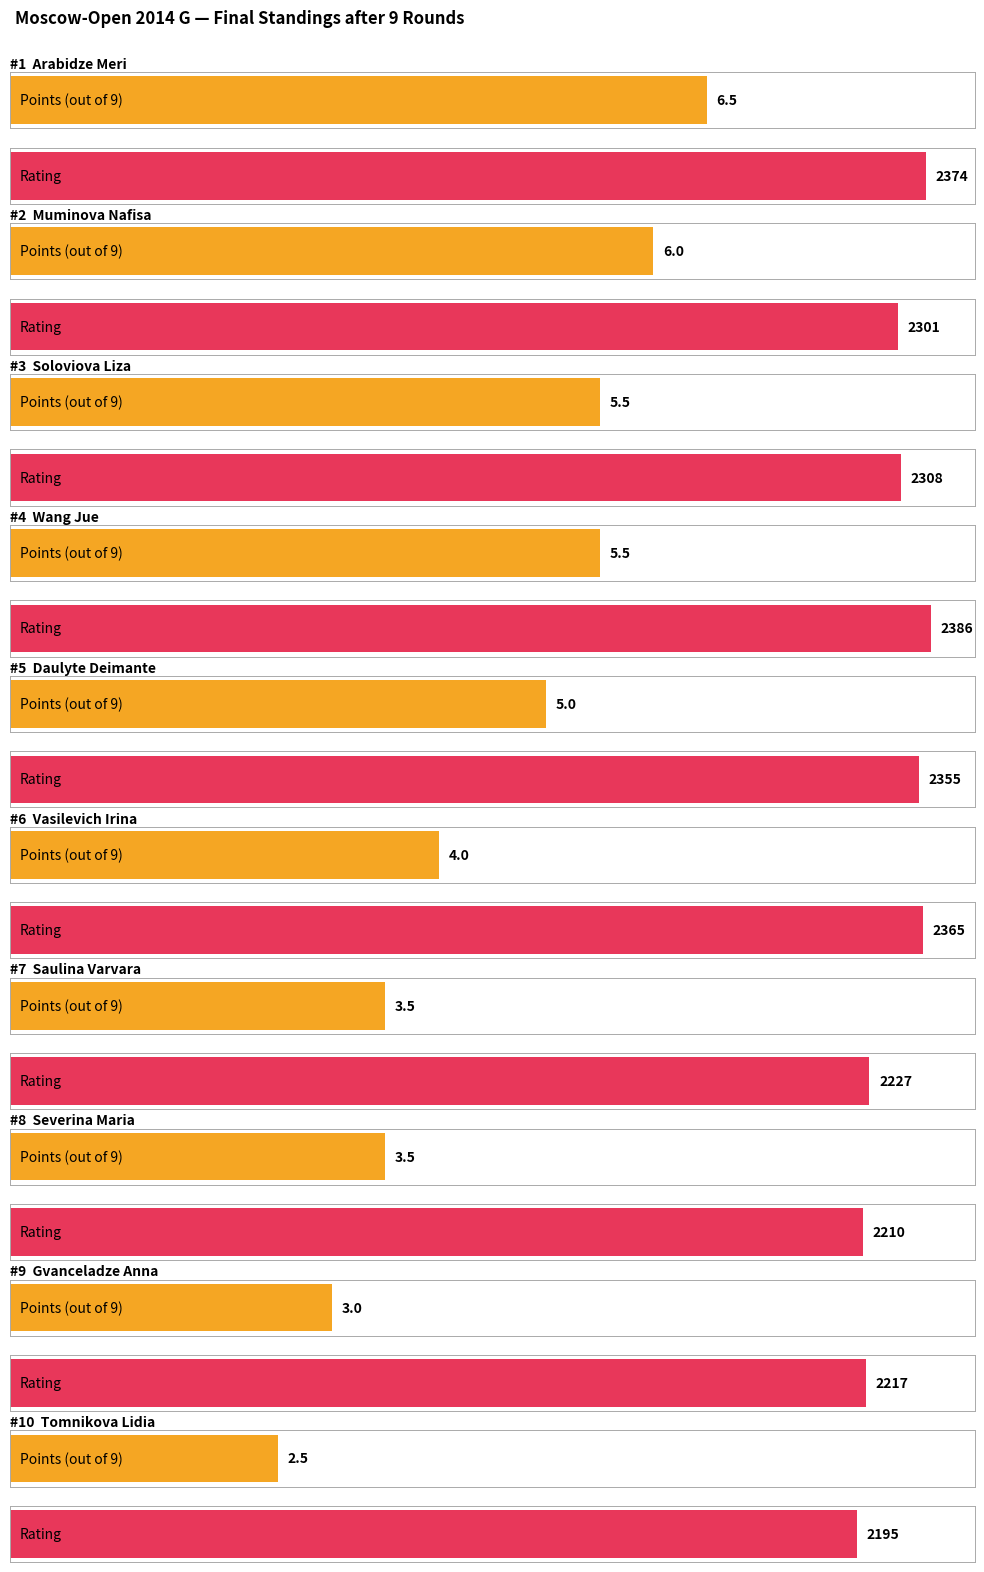

Reading left to right, extract all data points from this chart.

Points: Arabidze Meri=6.5	Muminova Nafisa=6.0	Soloviova Liza=5.5	Wang Jue=5.5	Daulyte Deimante=5.0	Vasilevich Irina=4.0	Saulina Varvara=3.5	Severina Maria=3.5	Gvanceladze Anna=3.0	Tomnikova Lidia=2.5
Rating: Arabidze Meri=2374.0	Muminova Nafisa=2301.0	Soloviova Liza=2308.0	Wang Jue=2386.0	Daulyte Deimante=2355.0	Vasilevich Irina=2365.0	Saulina Varvara=2227.0	Severina Maria=2210.0	Gvanceladze Anna=2217.0	Tomnikova Lidia=2195.0